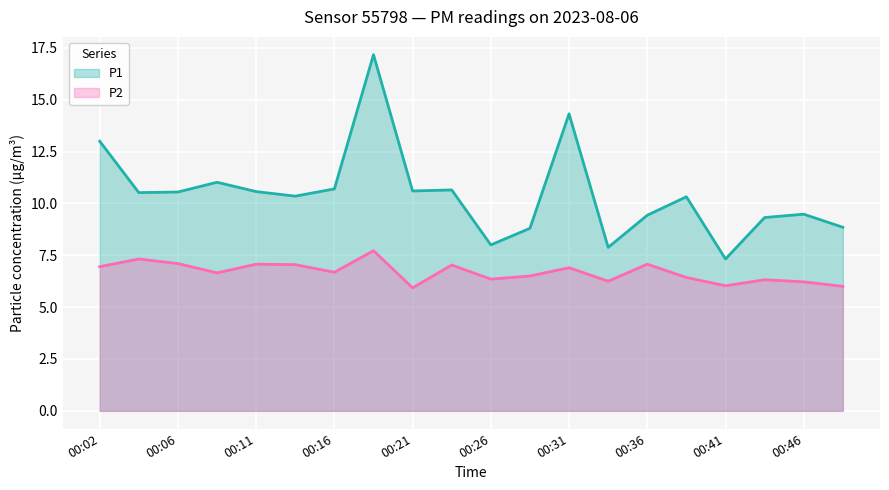

At which category does P1 reach its first local peak?

00:09